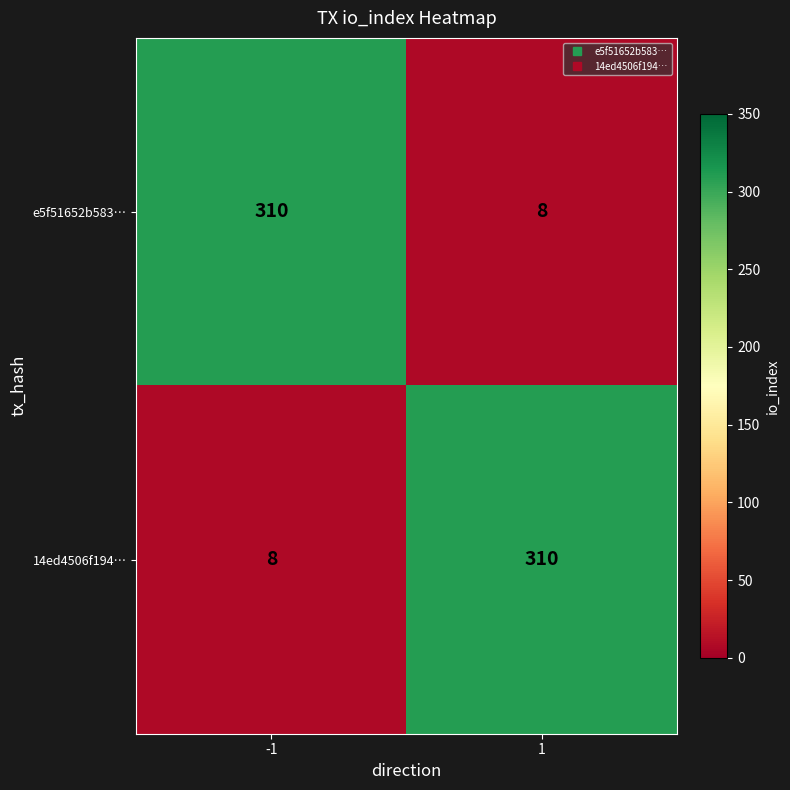

What is the lowest value of the 14ed4506f194… series?

8